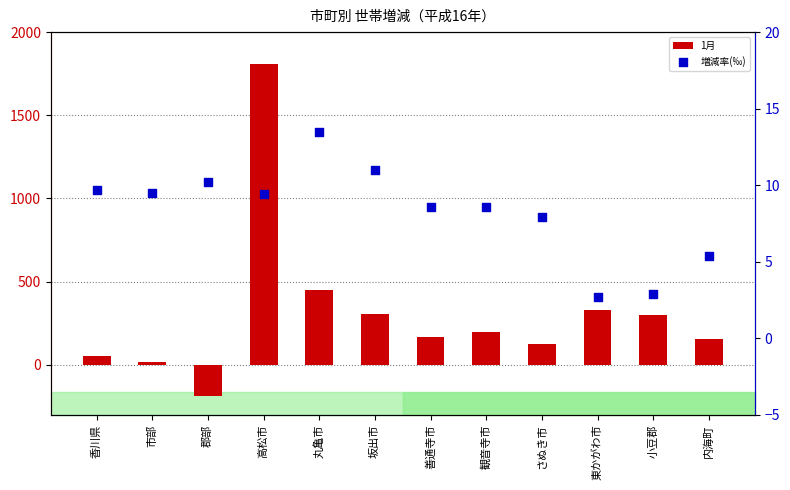

Is the value of 増減率(‰) at 内海町 greater than the value of 1月 at 香川県?

No